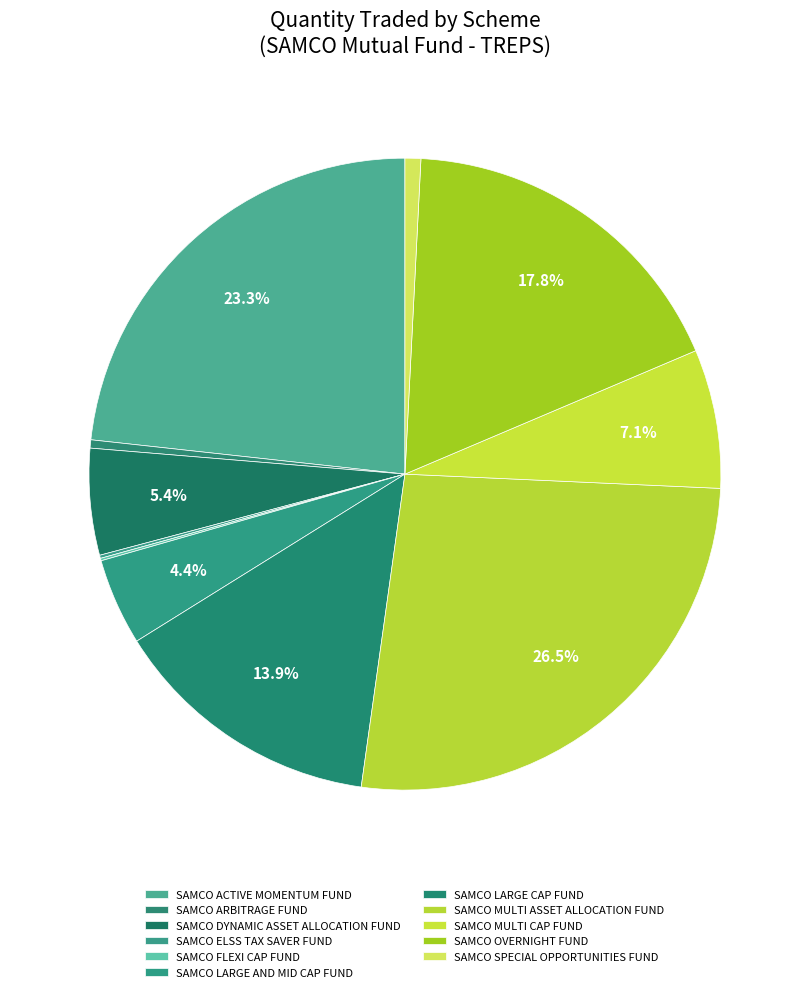

Which slice is the largest?

SAMCO MULTI ASSET ALLOCATION FUND